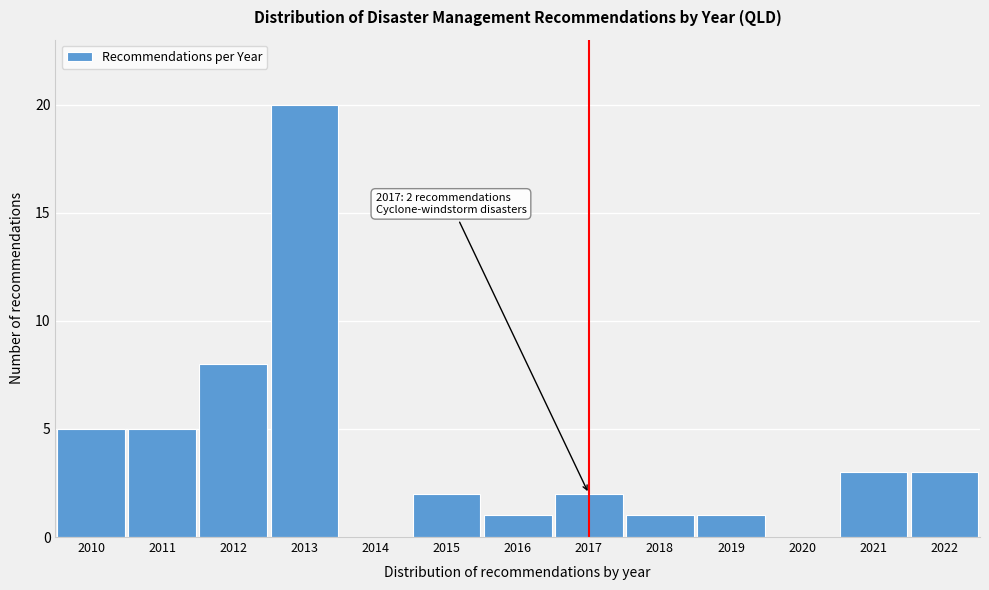

Reading left to right, extract all data points from this chart.

2010=5	2011=5	2012=8	2013=20	2014=0	2015=2	2016=1	2017=2	2018=1	2019=1	2020=0	2021=3	2022=3